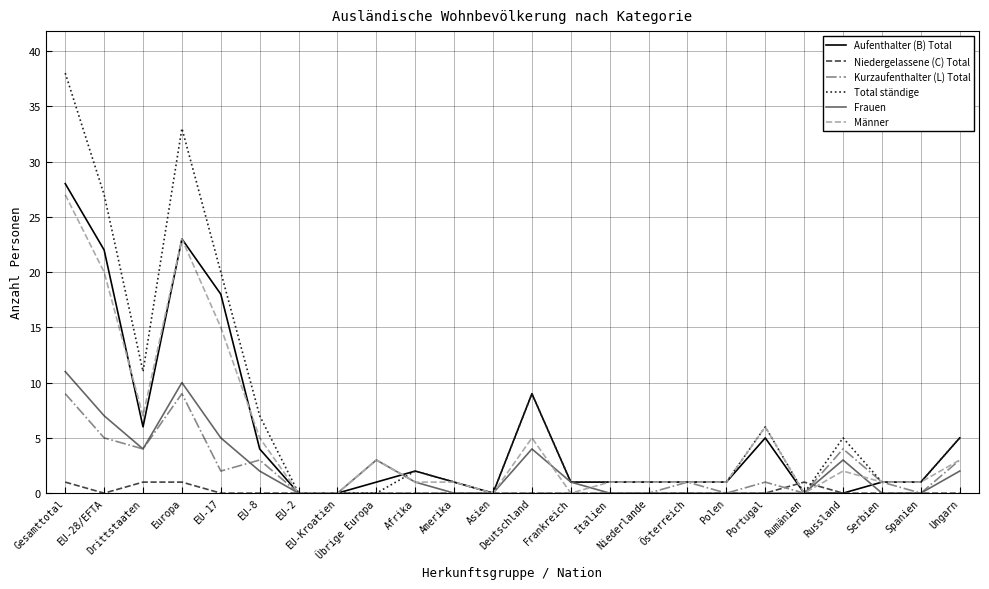

Which series has the widest spread of values?

Total ständige